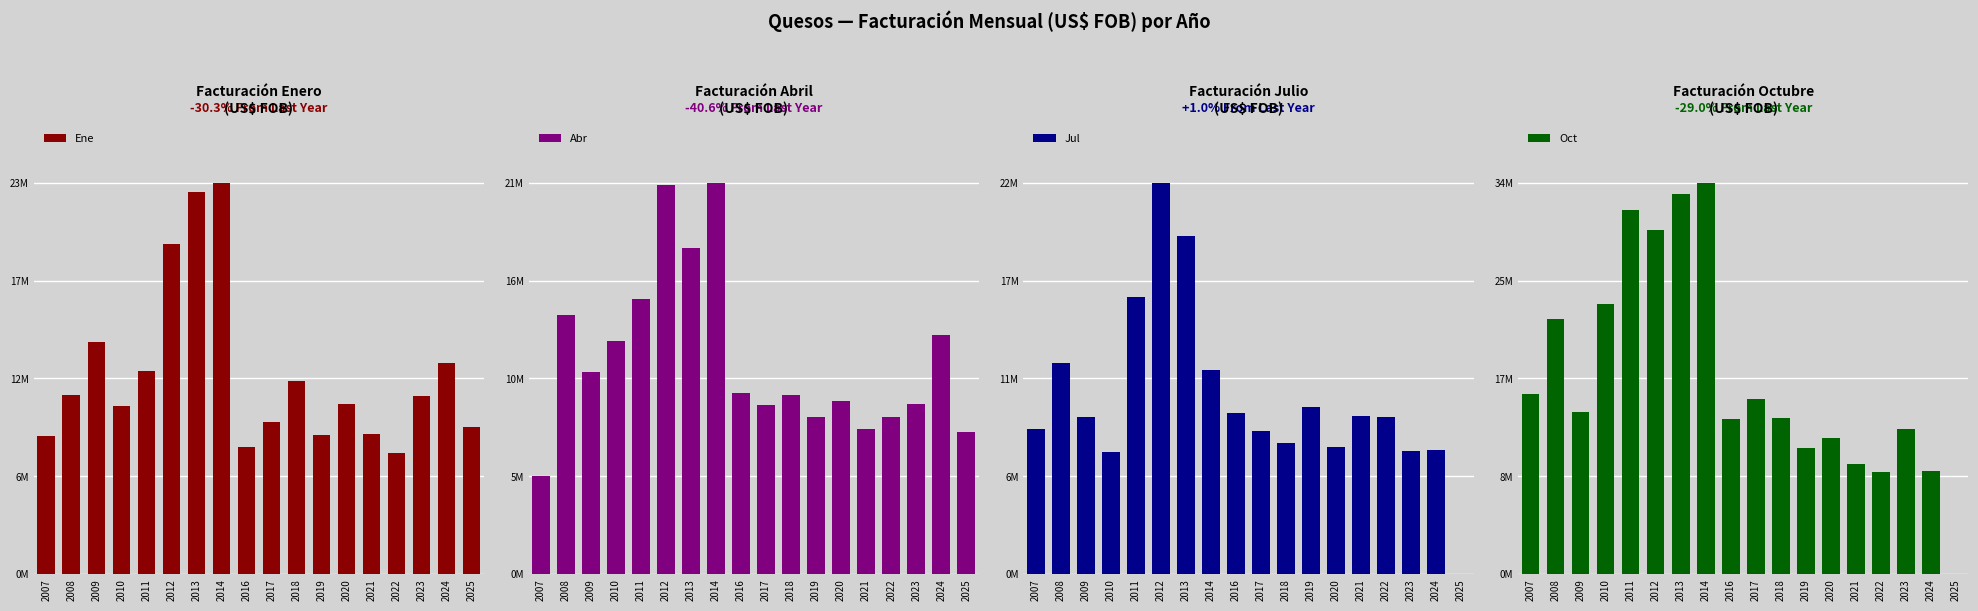

What is the total value across all series at 2011?

73901464.4